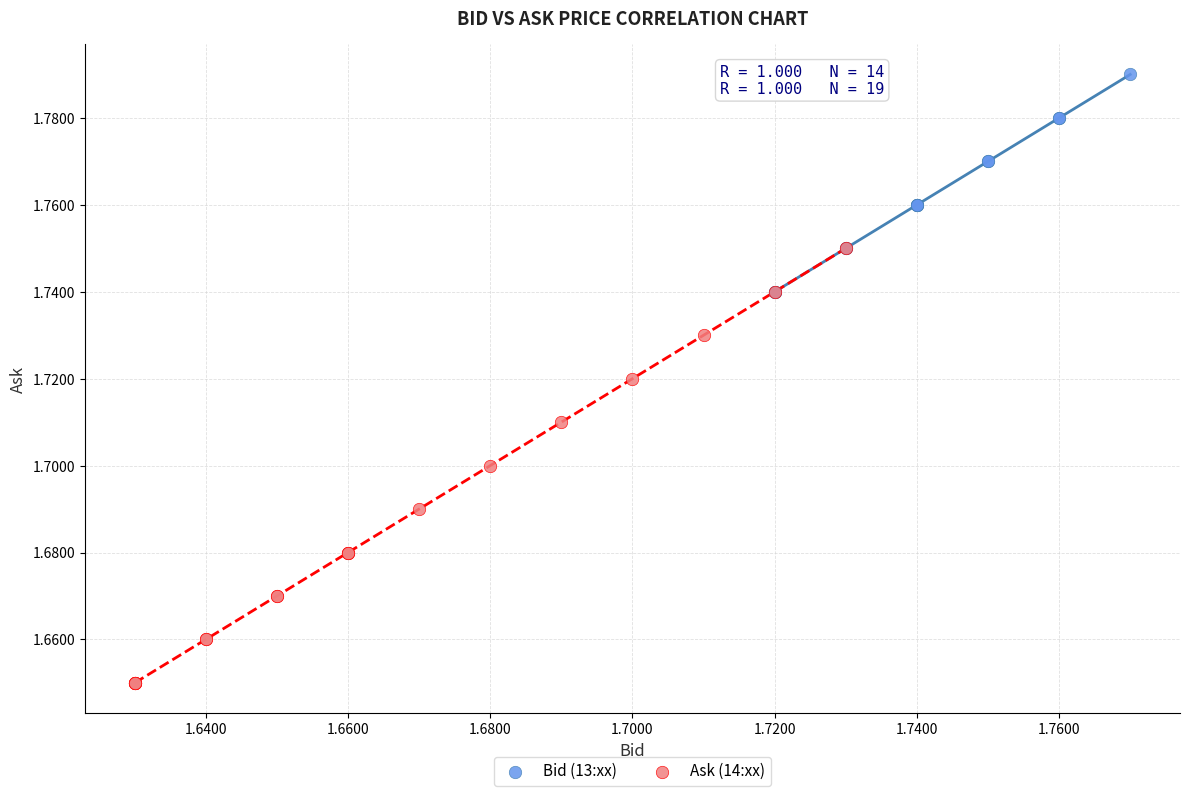

Which series has the widest spread of Y values?

Ask (14:xx)